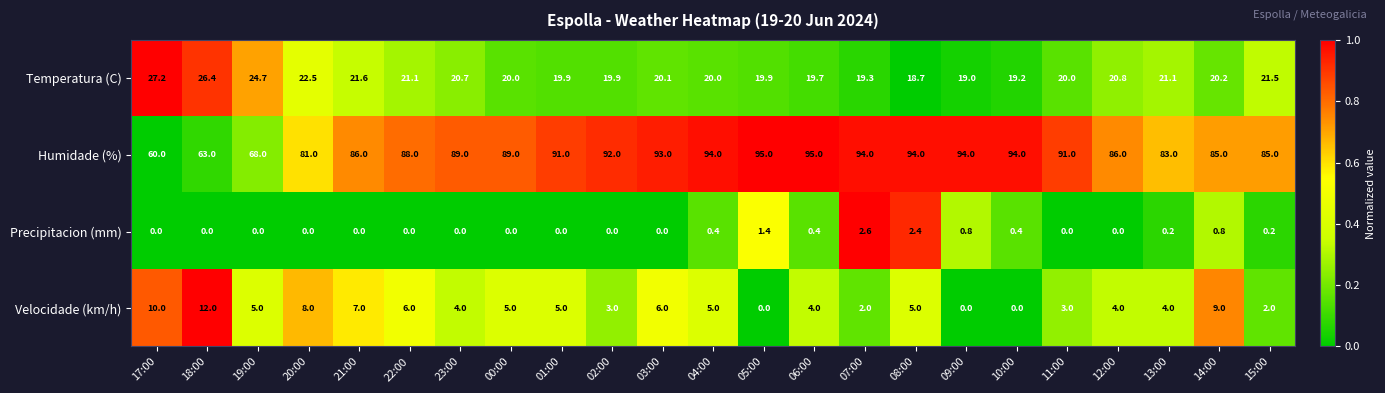

True or false: Precipitacion (mm) has a value of -1.3 at 17:00.

False